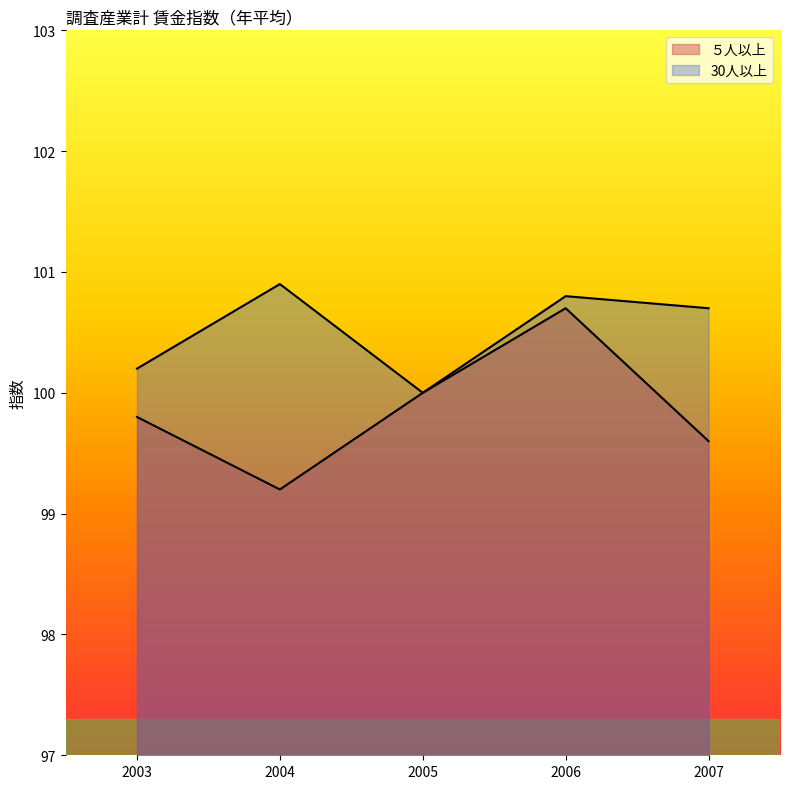

Count the 30人以上 values in the range 100 to 101.

5